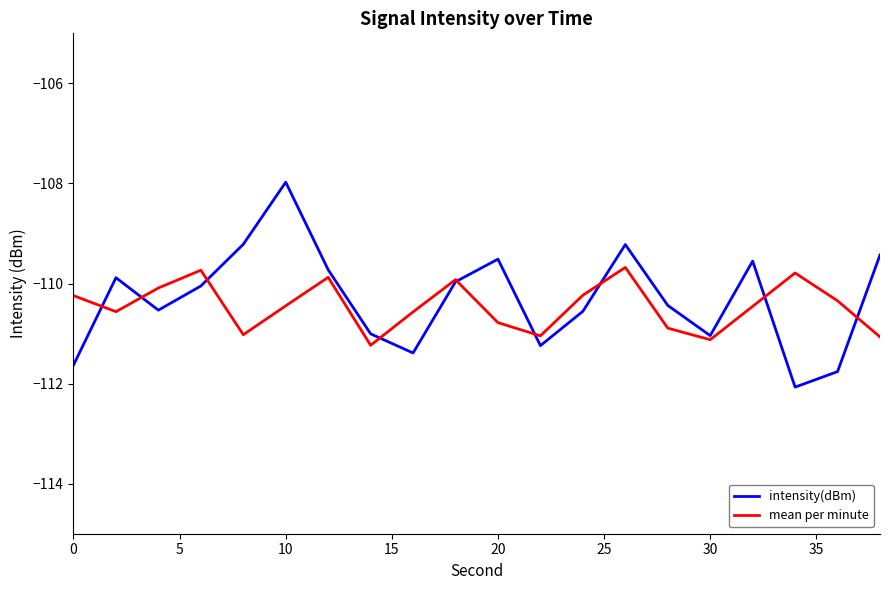

Rank the series by their maximum value, from highest to lowest.

intensity(dBm), mean per minute